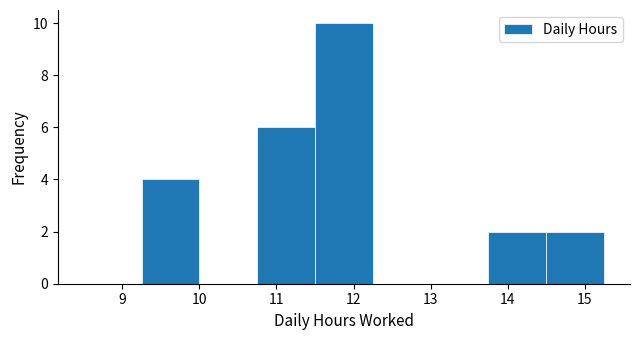

Reading left to right, list every bar in this chart as the range it spans on the x-axis followed by its height. Neither the bar edges nor the heights are printed on the chart, so give them approximately, as read against the axes.

8.50 to 9.25: 0
9.25 to 10.00: 4
10.00 to 10.75: 0
10.75 to 11.50: 6
11.50 to 12.25: 10
12.25 to 13.00: 0
13.00 to 13.75: 0
13.75 to 14.50: 2
14.50 to 15.25: 2